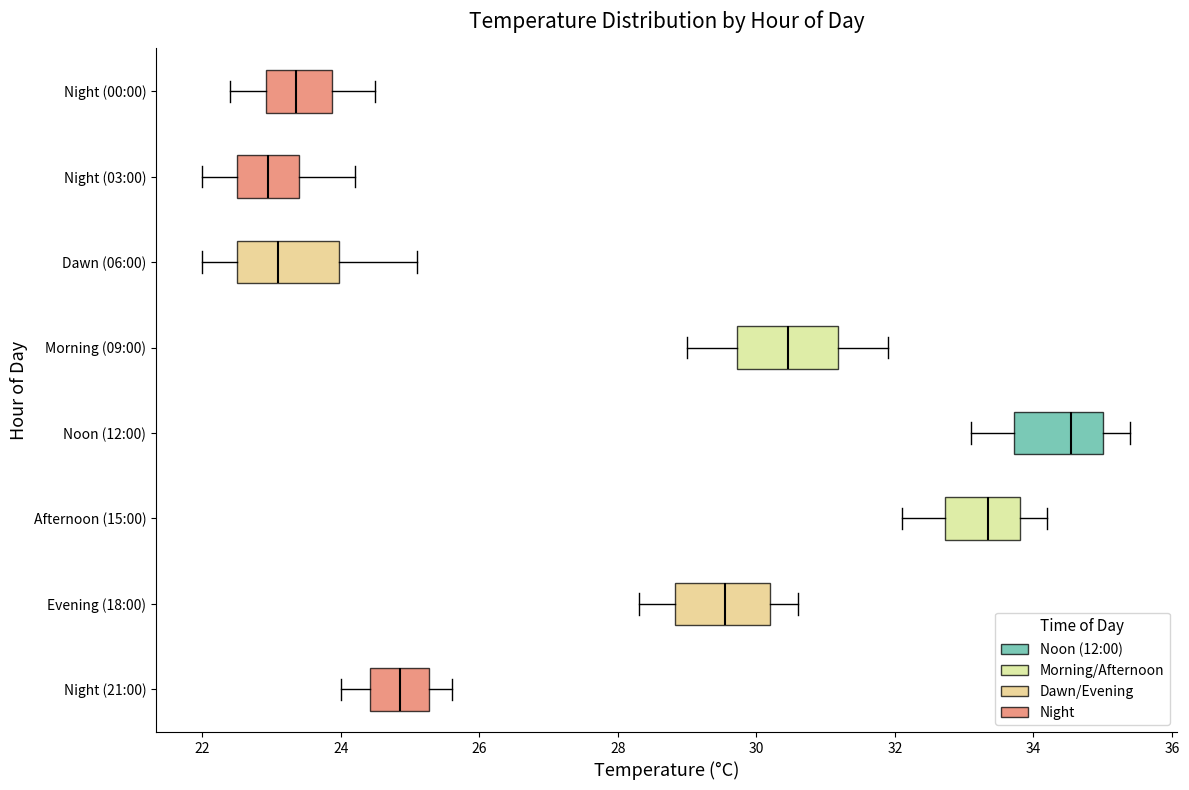

Reading bottom to top, transcribe this box plot: for each box, give where its median line is, the range the box spans, and where its two whiskers end, as read against the x-axis. The values are not printed on the chart, so give them approximately, as read against the axis.

Night (21:00): median 24.8, box 24.4 to 25.2, whiskers 24.0 to 25.6
Evening (18:00): median 29.6, box 28.8 to 30.2, whiskers 28.4 to 30.6
Afternoon (15:00): median 33.4, box 32.8 to 33.8, whiskers 32.2 to 34.2
Noon (12:00): median 34.6, box 33.8 to 35.0, whiskers 33.2 to 35.4
Morning (09:00): median 30.4, box 29.8 to 31.2, whiskers 29.0 to 32.0
Dawn (06:00): median 23.2, box 22.6 to 24.0, whiskers 22.0 to 25.2
Night (03:00): median 23.0, box 22.6 to 23.4, whiskers 22.0 to 24.2
Night (00:00): median 23.4, box 23.0 to 23.8, whiskers 22.4 to 24.6